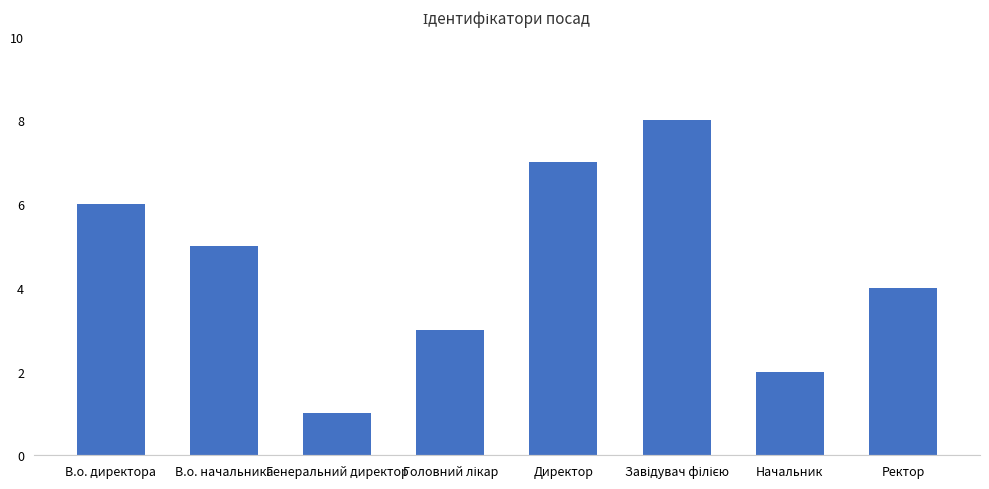

What is the sum of all values?

36